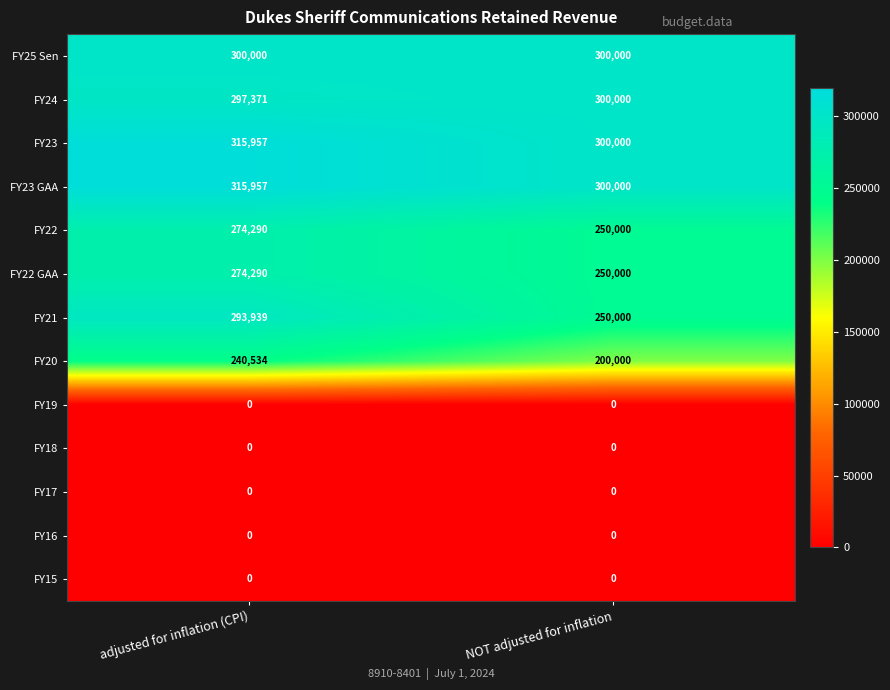

Reading left to right, what are all the values shown in this chart?

FY25 Sen: 300000	300000
FY24: 297371	300000
FY23: 315957	300000
FY23 GAA: 315957	300000
FY22: 274290	250000
FY22 GAA: 274290	250000
FY21: 293939	250000
FY20: 240534	200000
FY19: 0	0
FY18: 0	0
FY17: 0	0
FY16: 0	0
FY15: 0	0